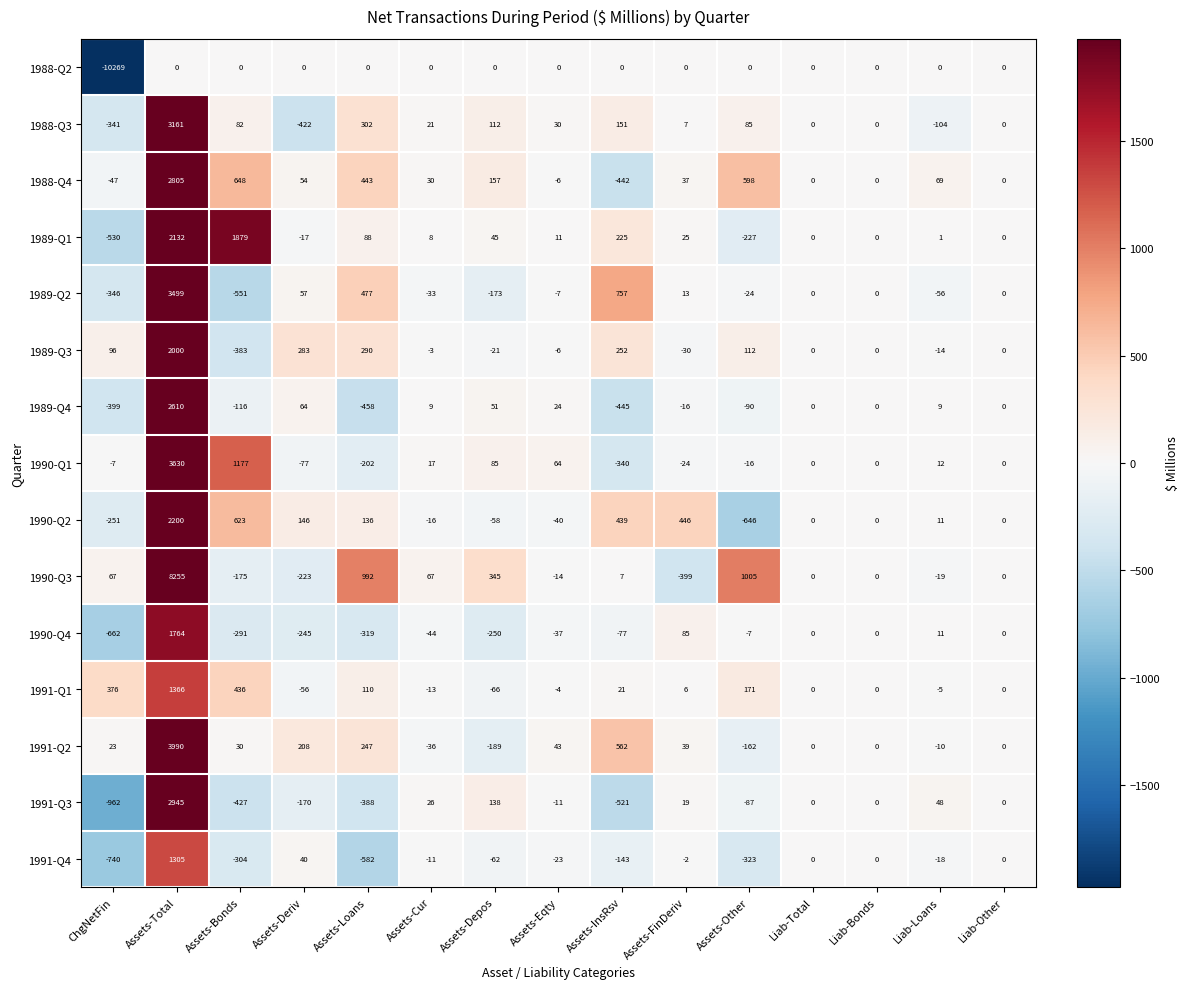

Which series has the largest total across all categories?

1990-Q3